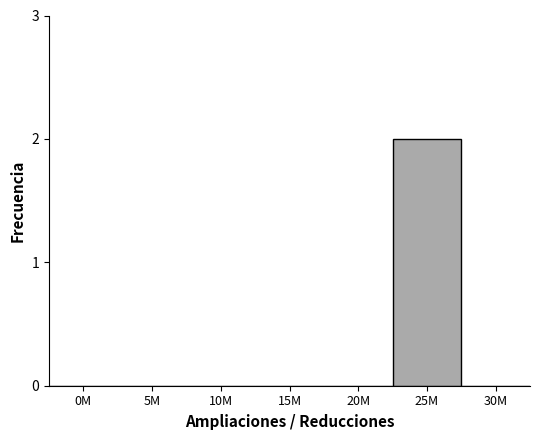

Reading left to right, extract all data points from this chart.

0M=0	5M=0	10M=0	15M=0	20M=0	25M=2	30M=0